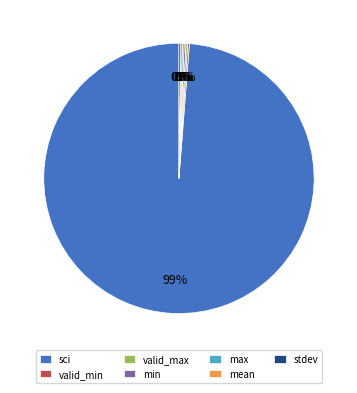

Which slice is the largest?

sci